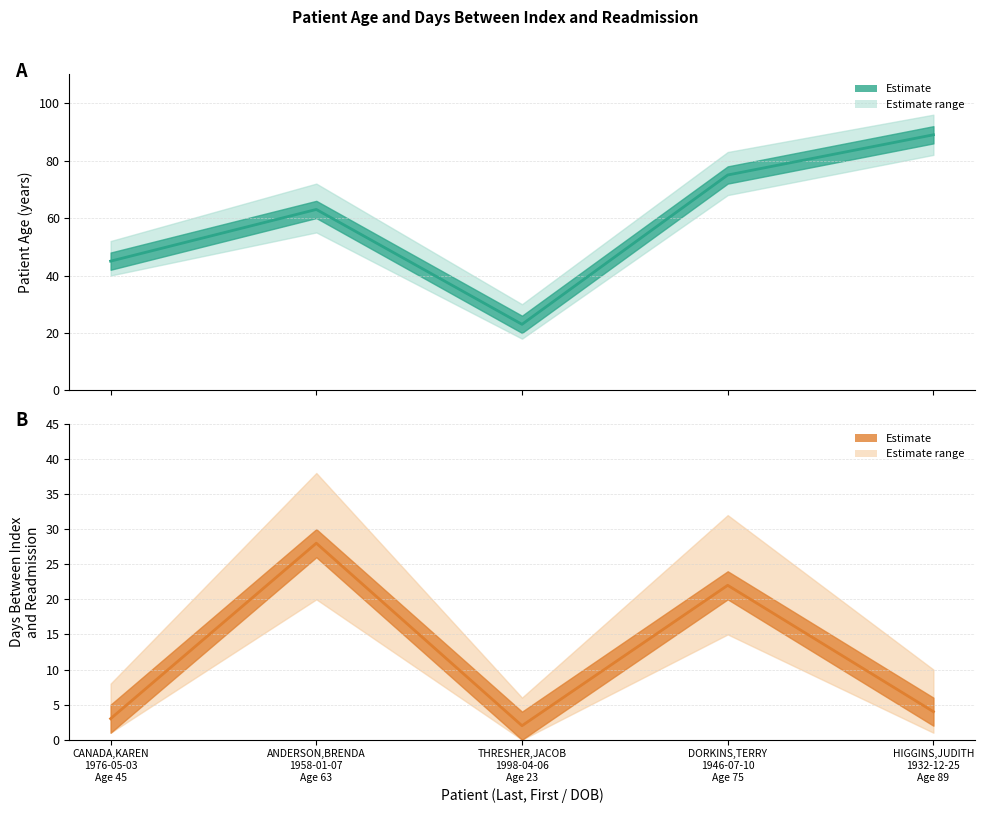

What is the spread (max minus min) of values at THRESHER,JACOB
1998-04-06
Age 23?

21